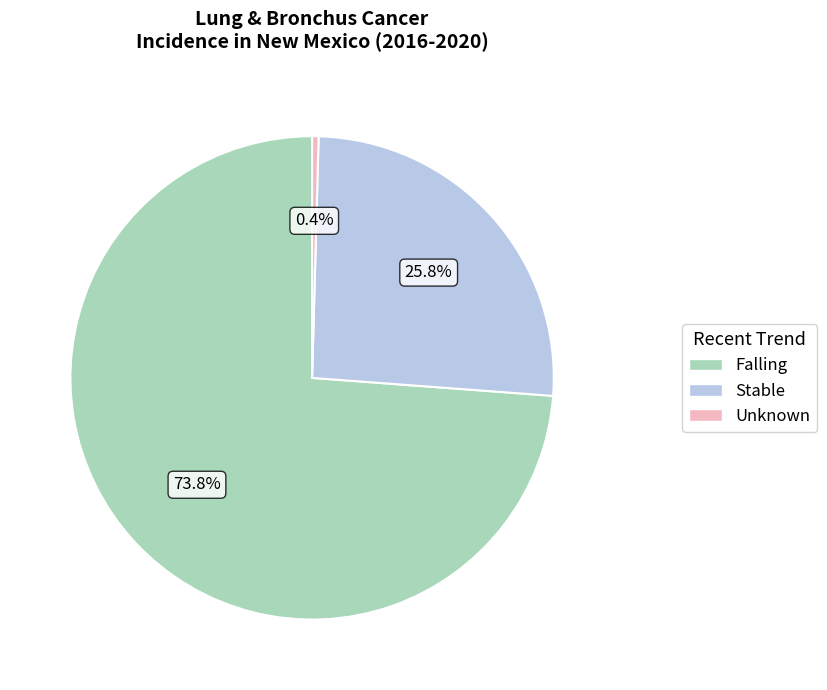

Combined, what portion of the pie is Falling and Stable?

99.6%